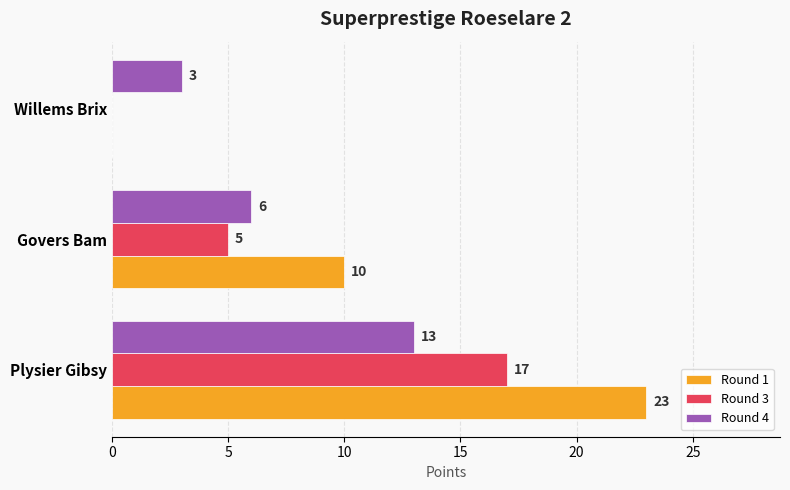

What are all the series names shown in the legend?

Round 1, Round 3, Round 4